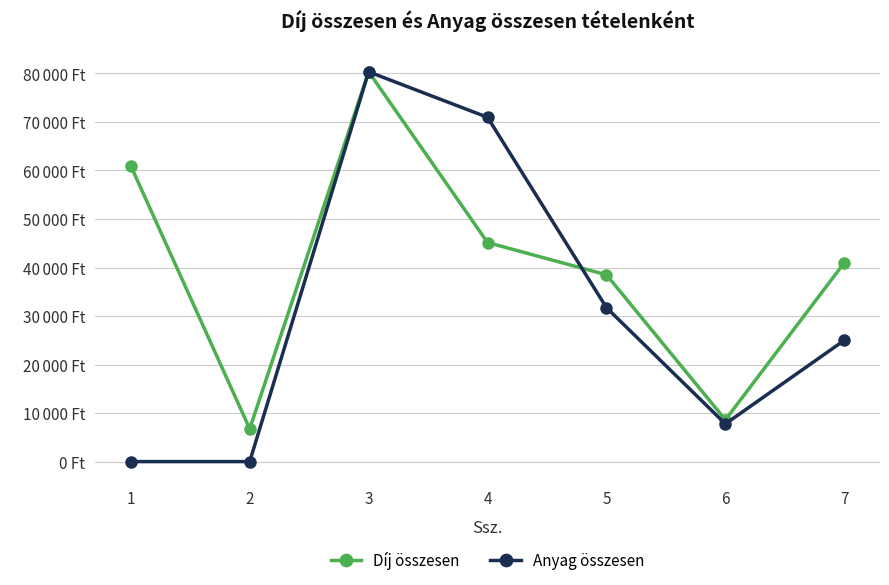

Does the chart have visible grid lines?

Yes